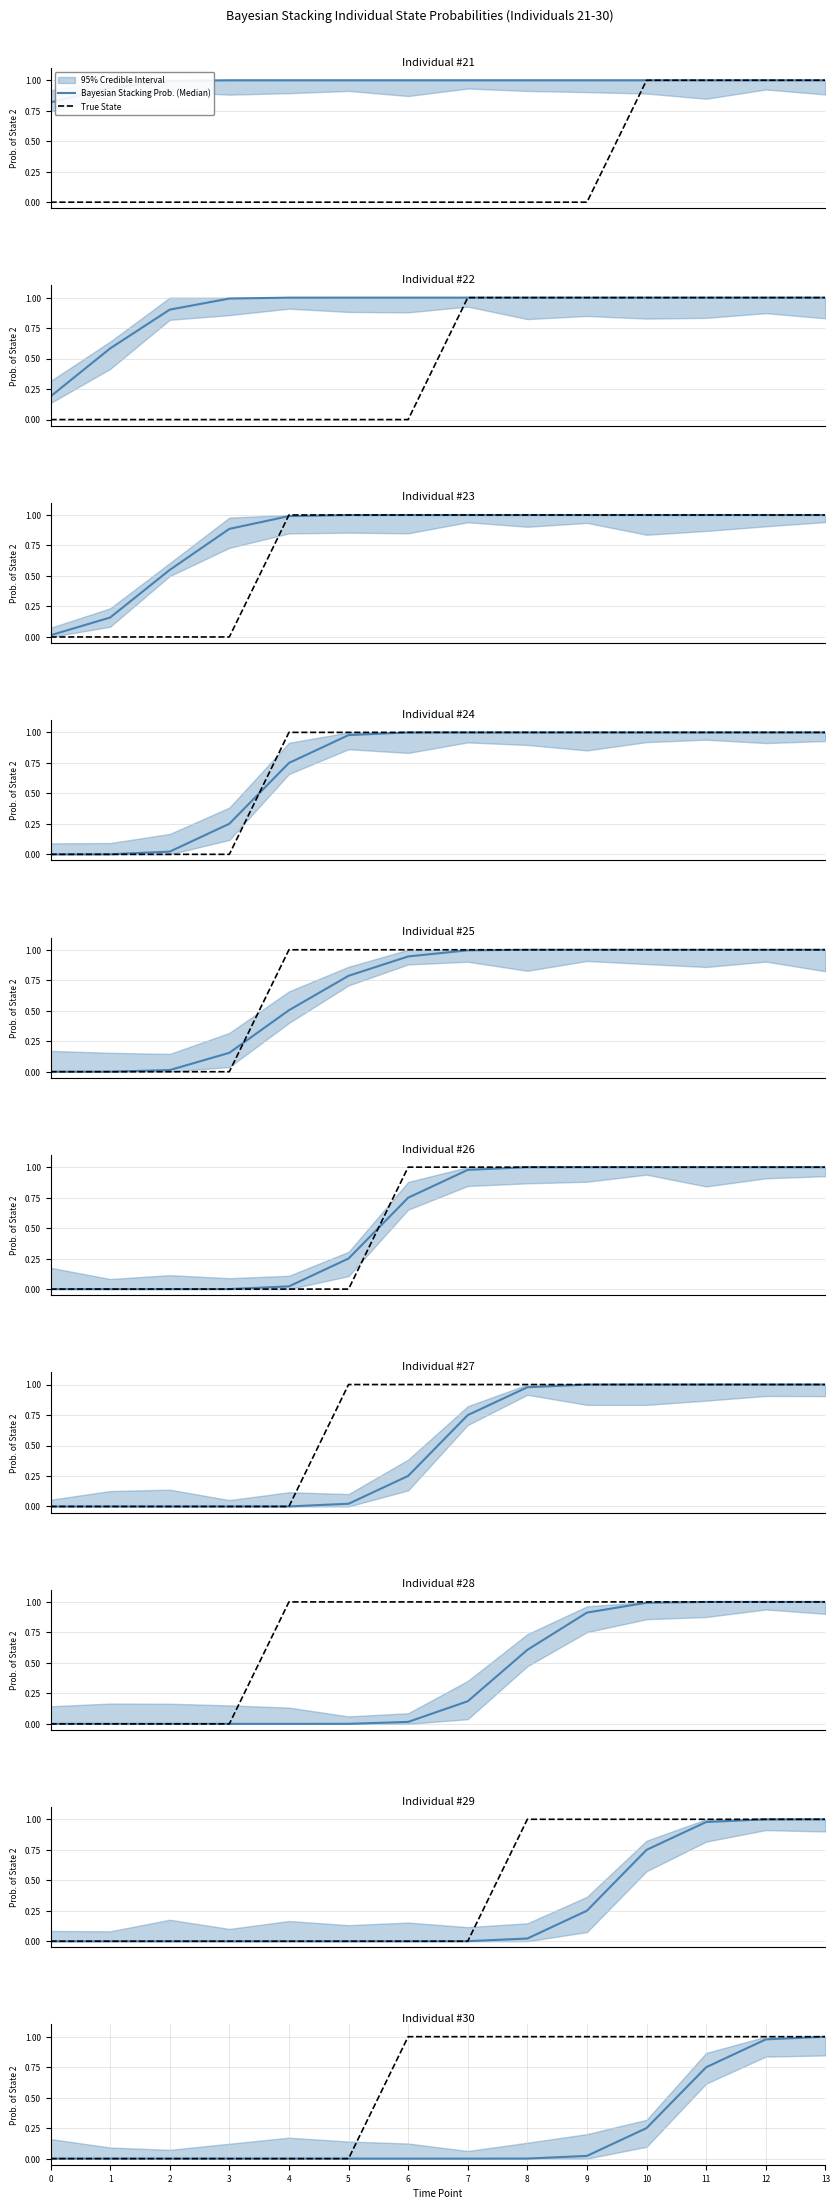

How many values in Bayesian Stacking Prob. (Median) are above zero?

6